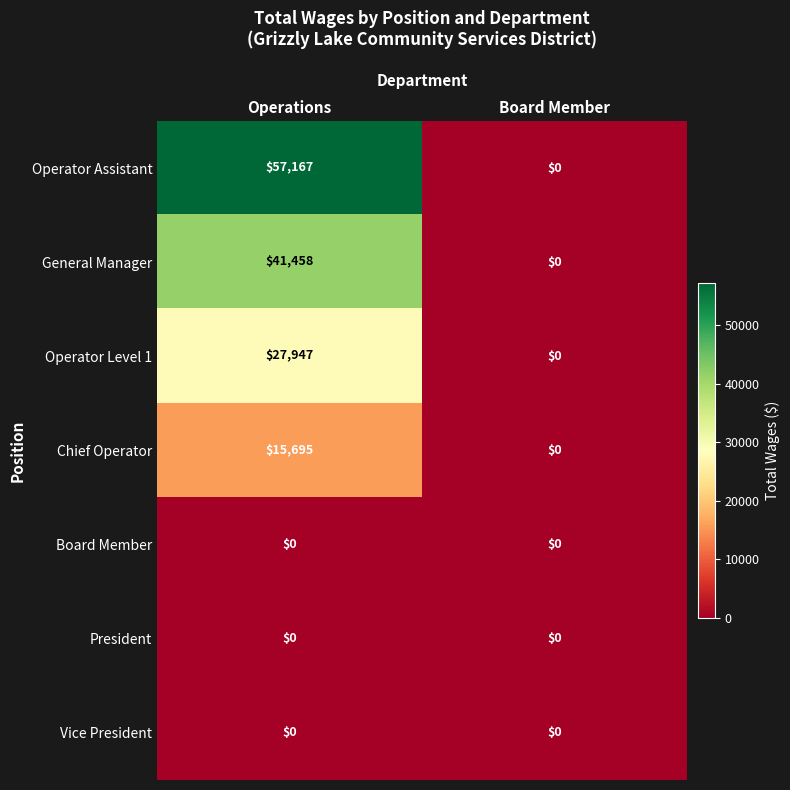

Which series has the largest total across all categories?

Operator Assistant